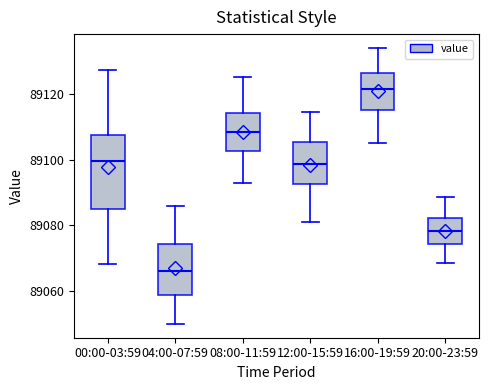

Reading left to right, transcribe this box plot: for each box, give where its median line is, the range the box spans, and where its two whiskers end, as read against the y-axis. The values are not printed on the chart, so give them approximately, as read against the axis.

00:00-03:59: median 89100, box 89084 to 89108, whiskers 89068 to 89128
04:00-07:59: median 89066, box 89058 to 89074, whiskers 89050 to 89086
08:00-11:59: median 89108, box 89102 to 89114, whiskers 89094 to 89126
12:00-15:59: median 89098, box 89092 to 89106, whiskers 89082 to 89114
16:00-19:59: median 89122, box 89116 to 89126, whiskers 89106 to 89134
20:00-23:59: median 89078, box 89074 to 89082, whiskers 89068 to 89088